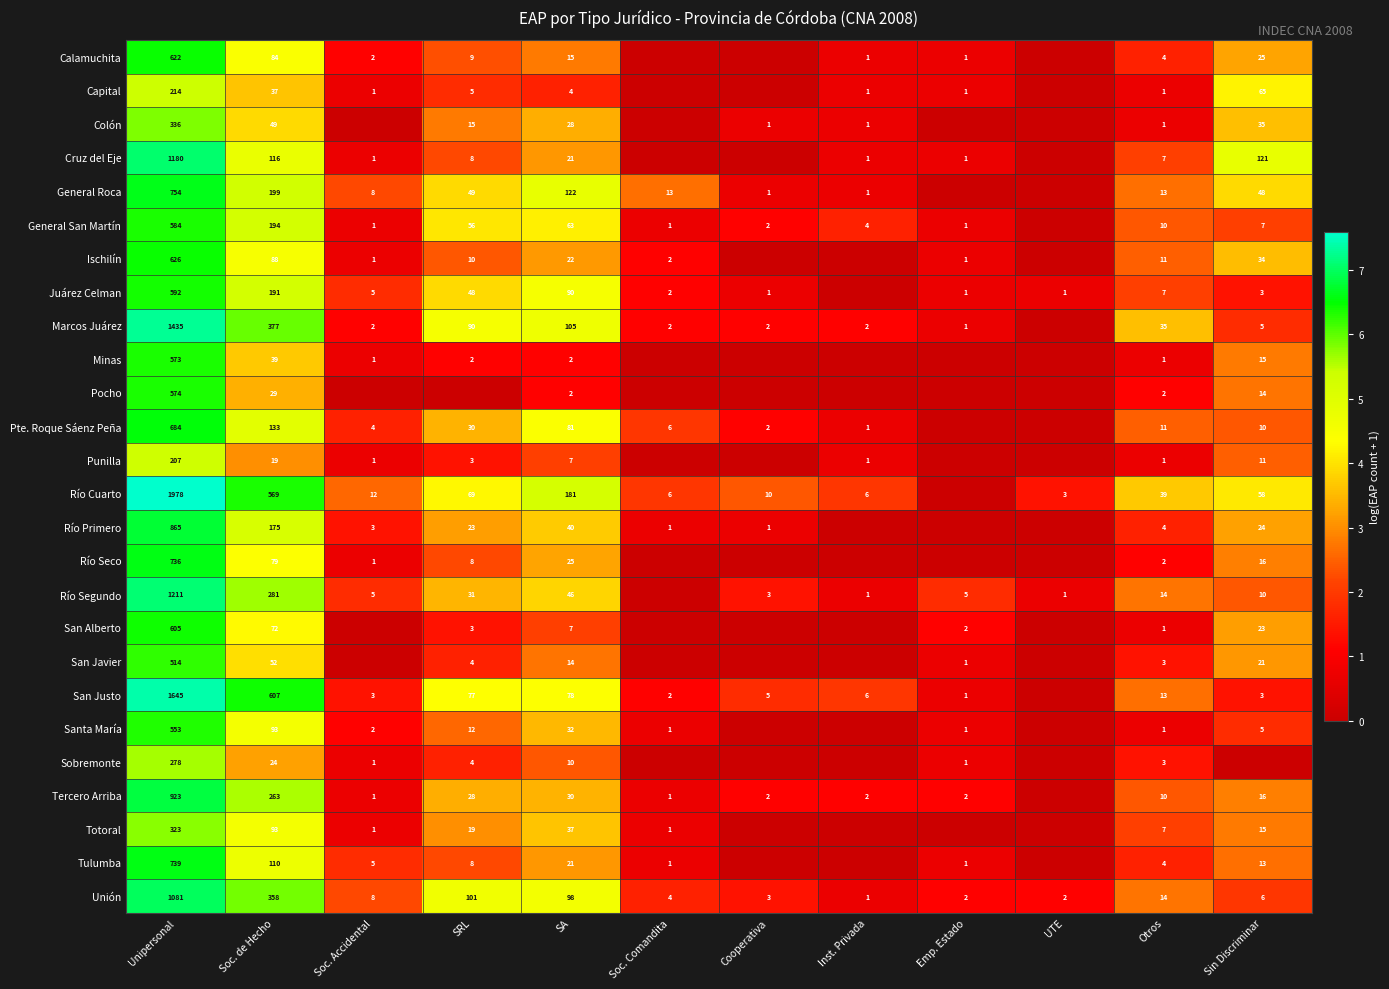

Count the number of data series in this chart.

26